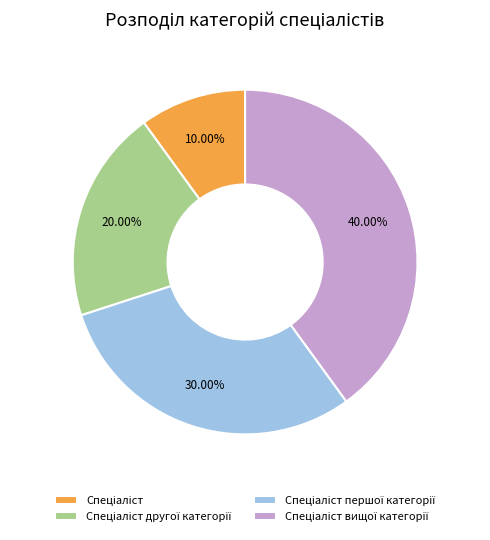

Is there any slice that represents more than half of the pie?

No